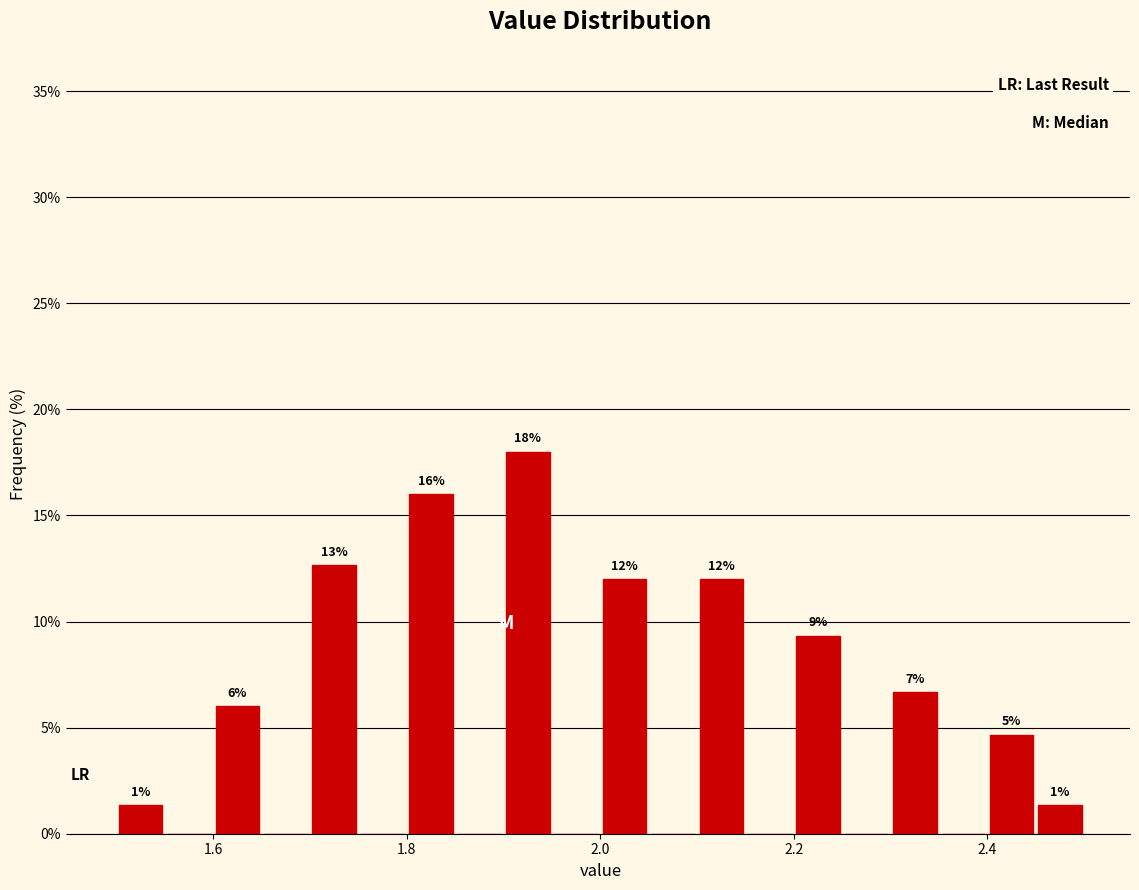

Around what value on the x-axis is the tallest bar? Give the approximate position of its centre, as read against the axis.

1.92